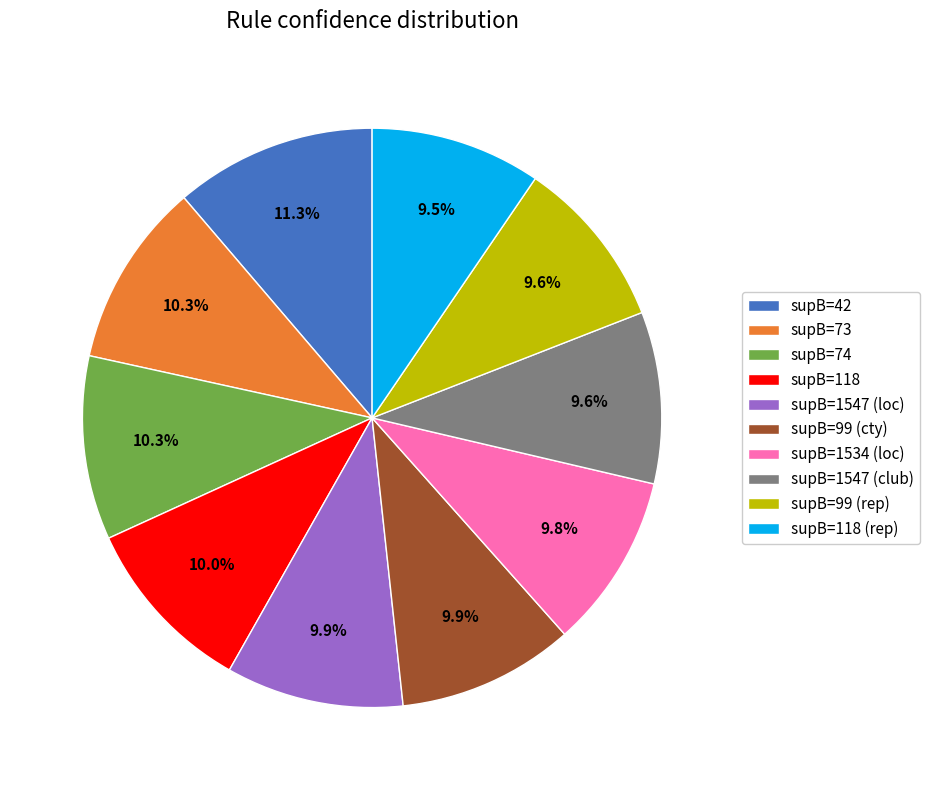

Does any single category account for the majority?

No